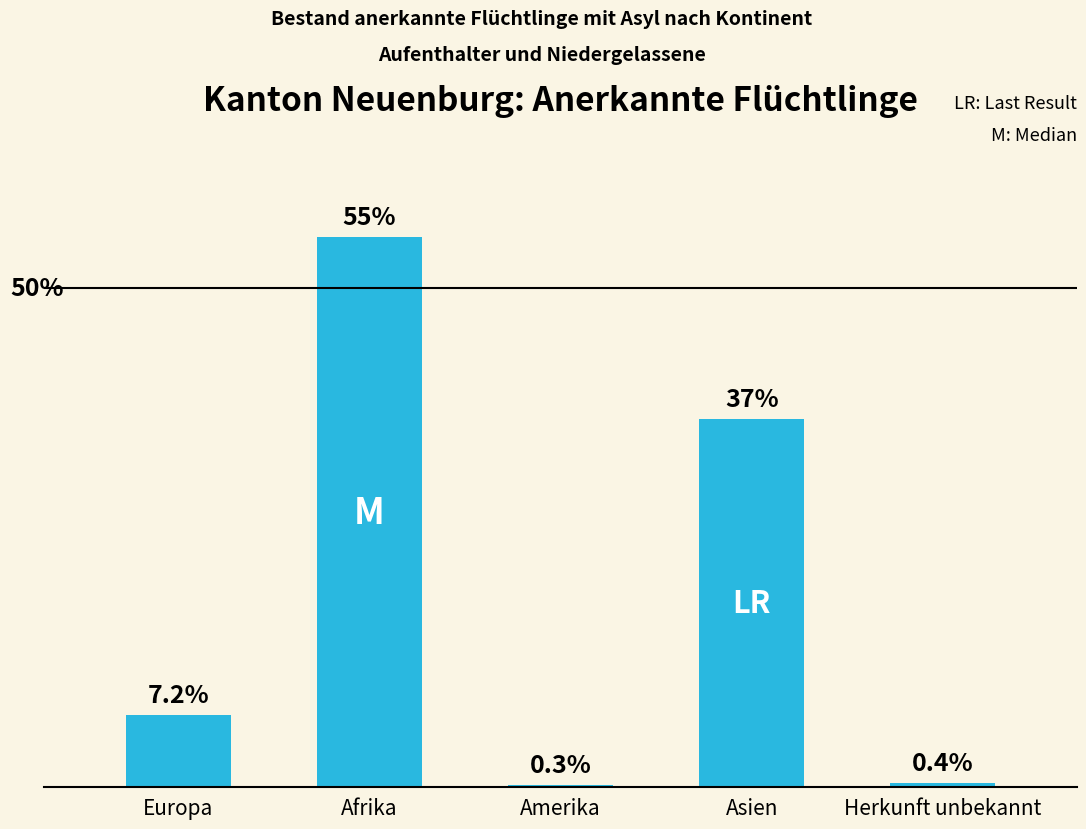

Which has a higher value, Amerika or Asien?

Asien